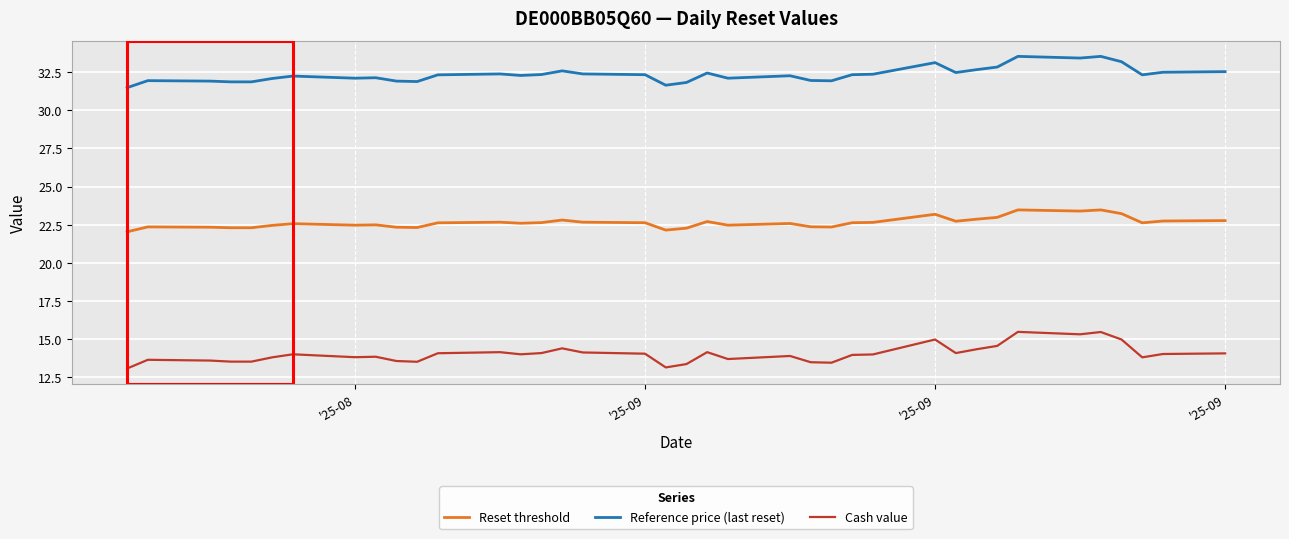

What is the maximum value shown in the chart?

33.5